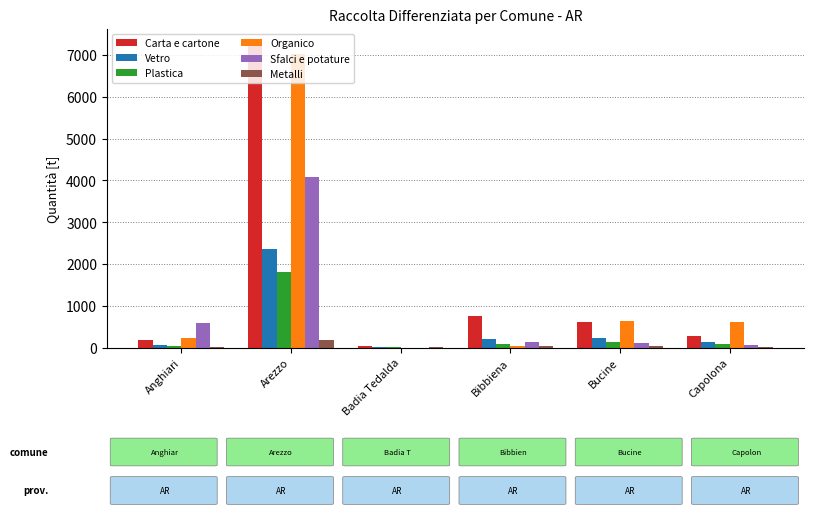

Is it true that Sfalci e potature equals 125.6 at Bibbiena?

True